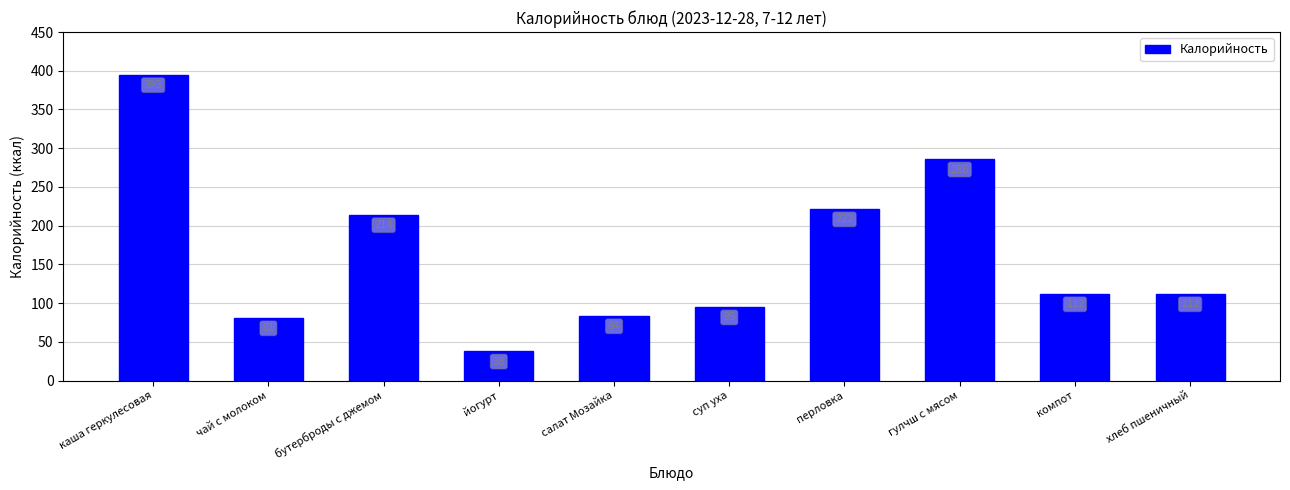

What is the change in value from бутерброды с джемом to хлеб пшеничный?

-102.2